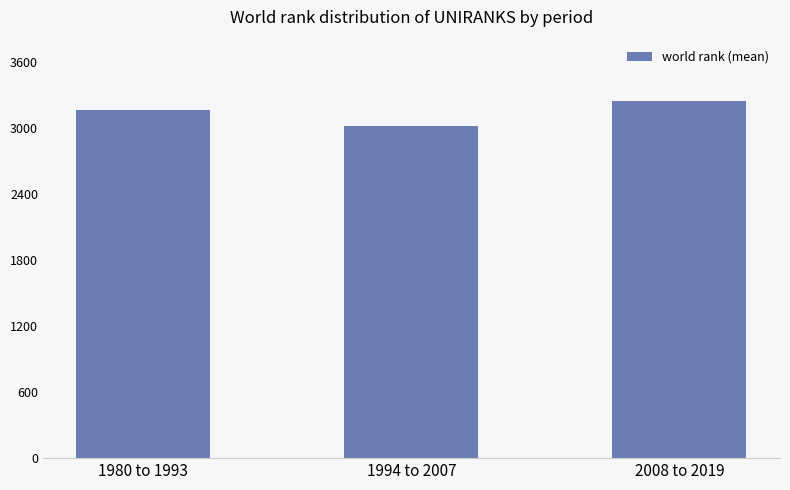

How many data points are above 3163?

2